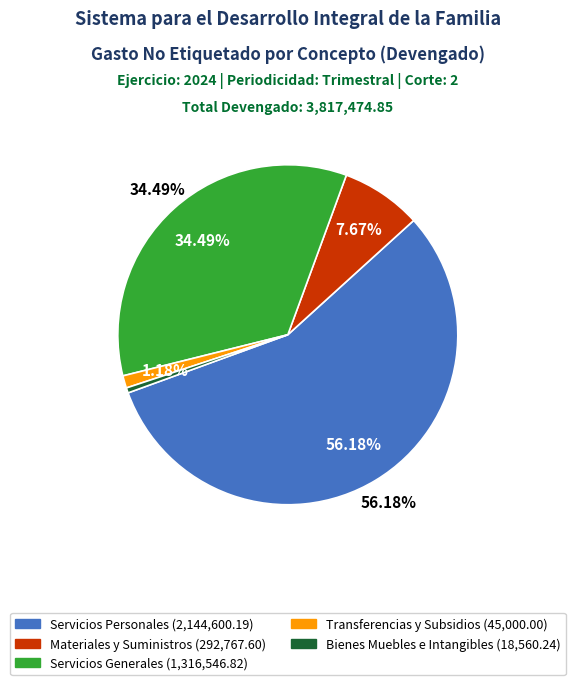

To the nearest percent, what is the difference between the largest and smallest slice percentages?

56%